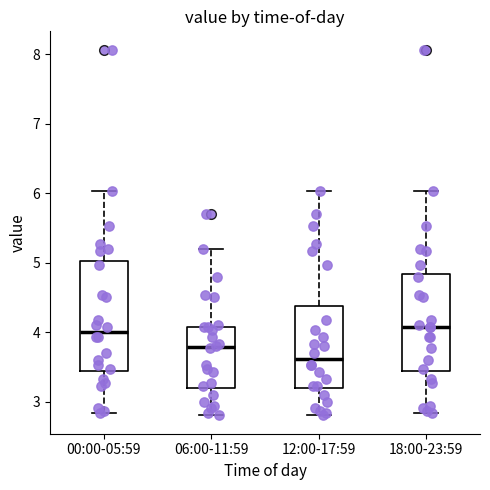

Reading left to right, transcribe this box plot: for each box, give where its median line is, the range the box spans, and where its two whiskers end, as read against the y-axis. The values are not printed on the chart, so give them approximately, as read against the axis.

00:00-05:59: median 4.0, box 3.4 to 5.0, whiskers 2.8 to 6.0
06:00-11:59: median 3.8, box 3.2 to 4.1, whiskers 2.8 to 5.2
12:00-17:59: median 3.6, box 3.2 to 4.4, whiskers 2.8 to 6.0
18:00-23:59: median 4.1, box 3.4 to 4.8, whiskers 2.8 to 6.0